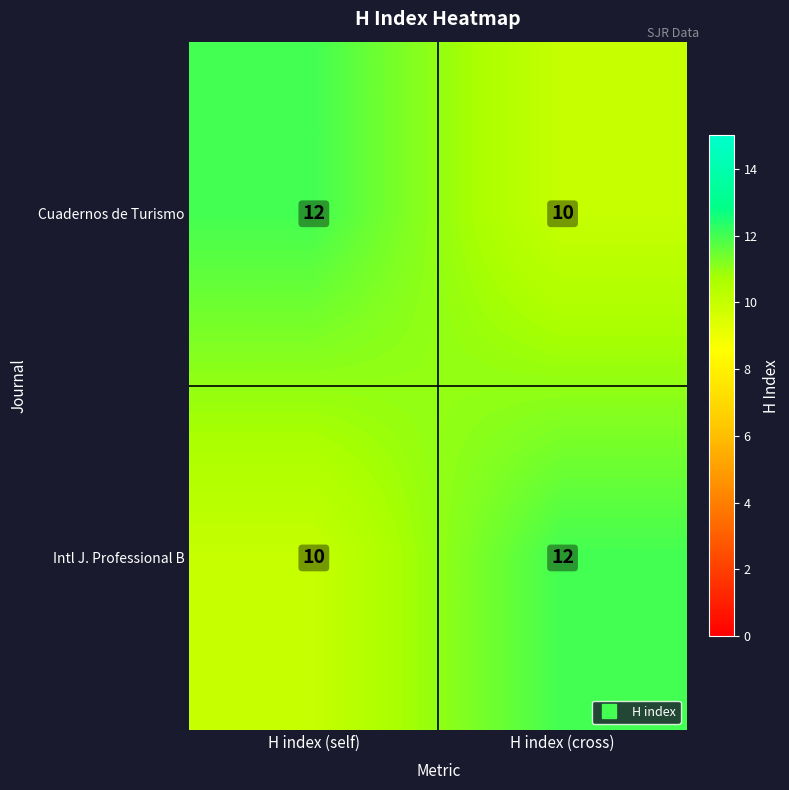

Rank the series at H index (cross) from lowest to highest value.

Cuadernos de Turismo, Intl J. Professional B